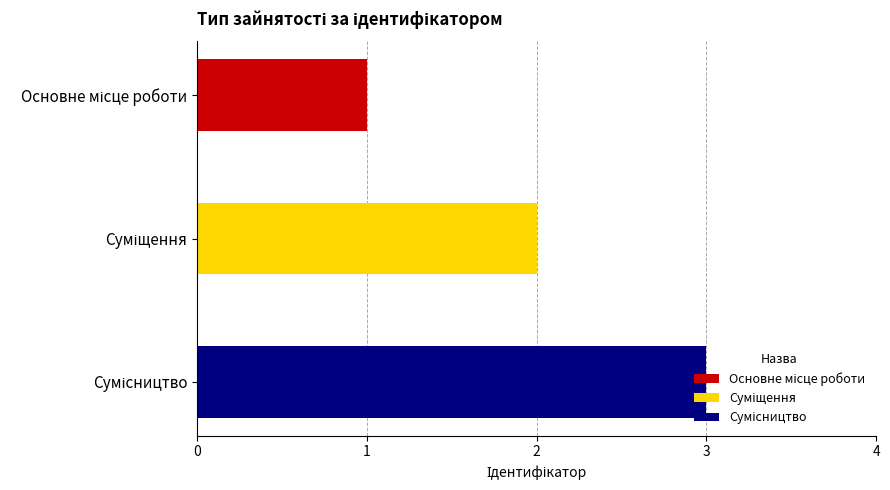

Does the chart contain stacked bars?

No